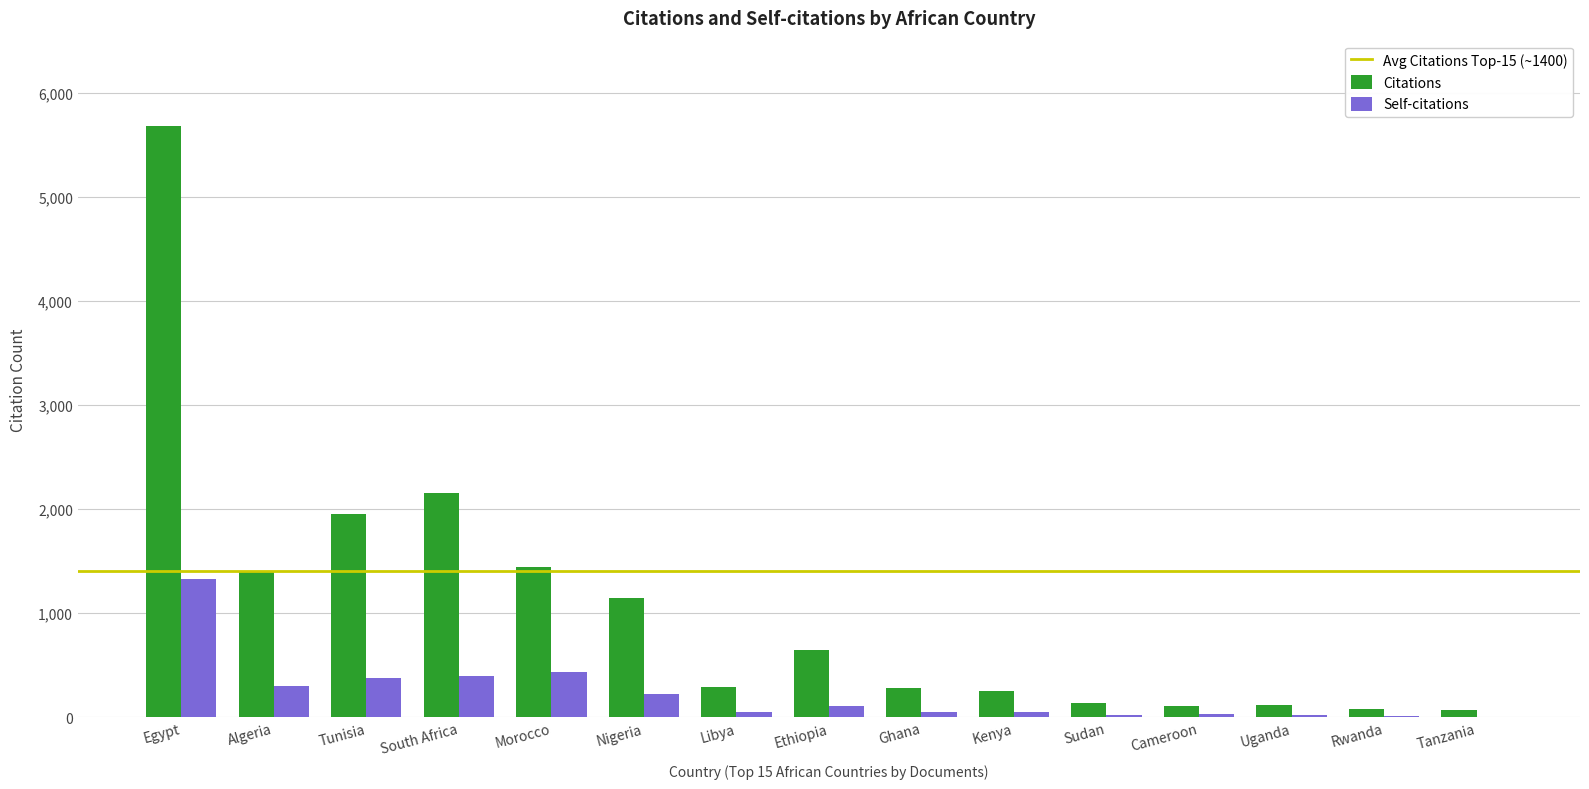

At which label is Citations closest to 2873?

South Africa